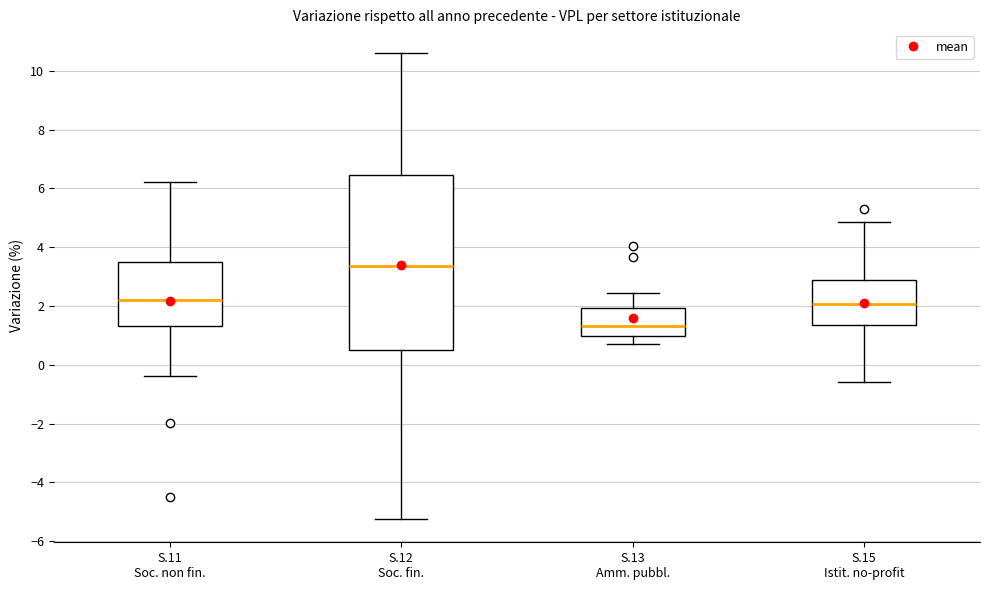

Reading left to right, transcribe this box plot: for each box, give where its median line is, the range the box spans, and where its two whiskers end, as read against the y-axis. The values are not printed on the chart, so give them approximately, as read against the axis.

S.11 Soc. non fin.: median 2.2, box 1.4 to 3.6, whiskers -0.4 to 6.2
S.12 Soc. fin.: median 3.4, box 0.6 to 6.4, whiskers -5.2 to 10.6
S.13 Amm. pubbl.: median 1.4, box 1.0 to 2.0, whiskers 0.8 to 2.4
S.15 Istit. no-profit: median 2.0, box 1.4 to 2.8, whiskers -0.6 to 4.8